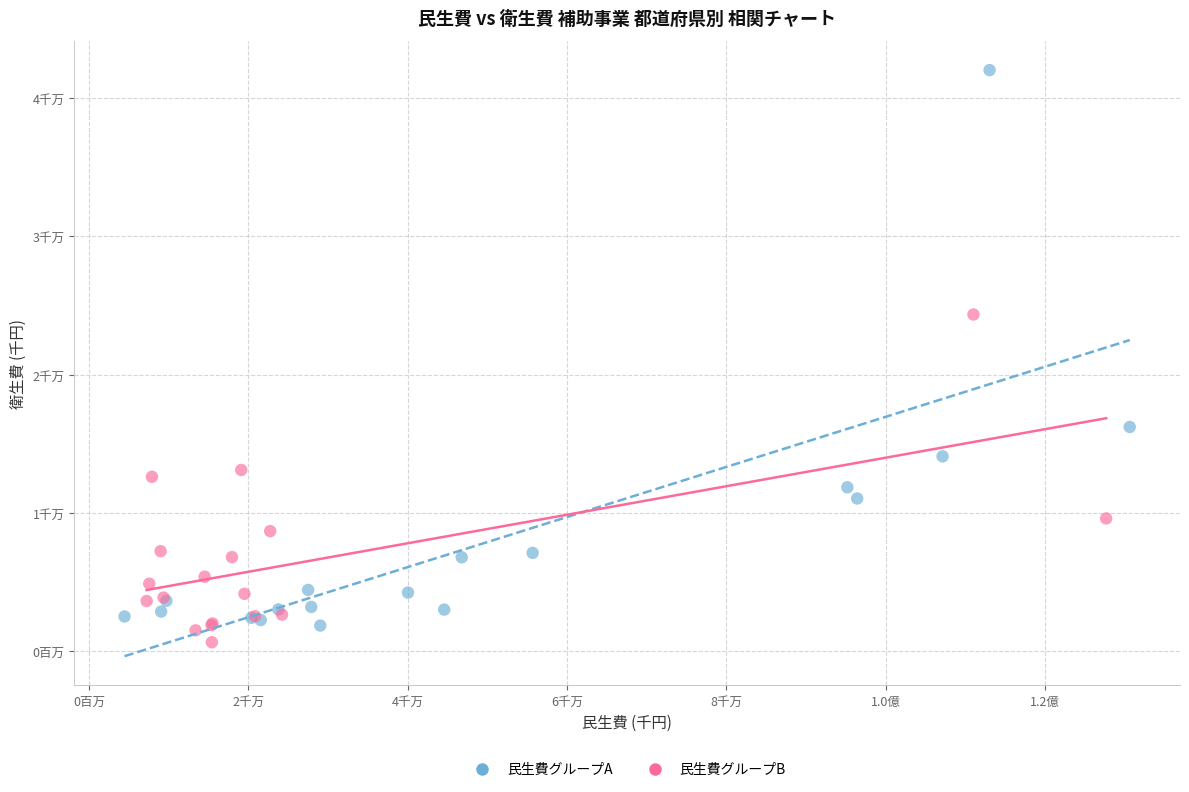

Which series reaches the minimum Y coordinate?

民生費グループB